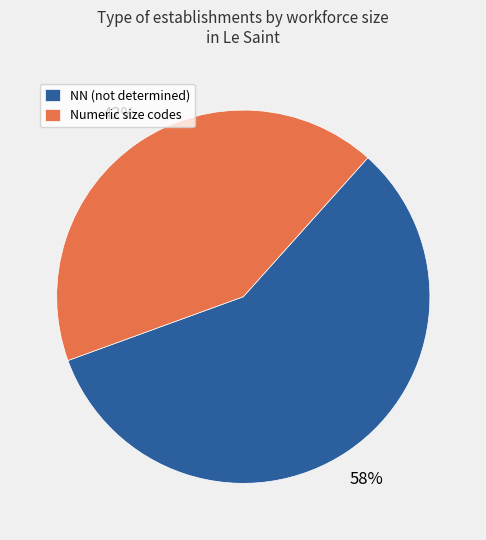

What percentage is the Numeric size codes slice, to the nearest percent?

42%